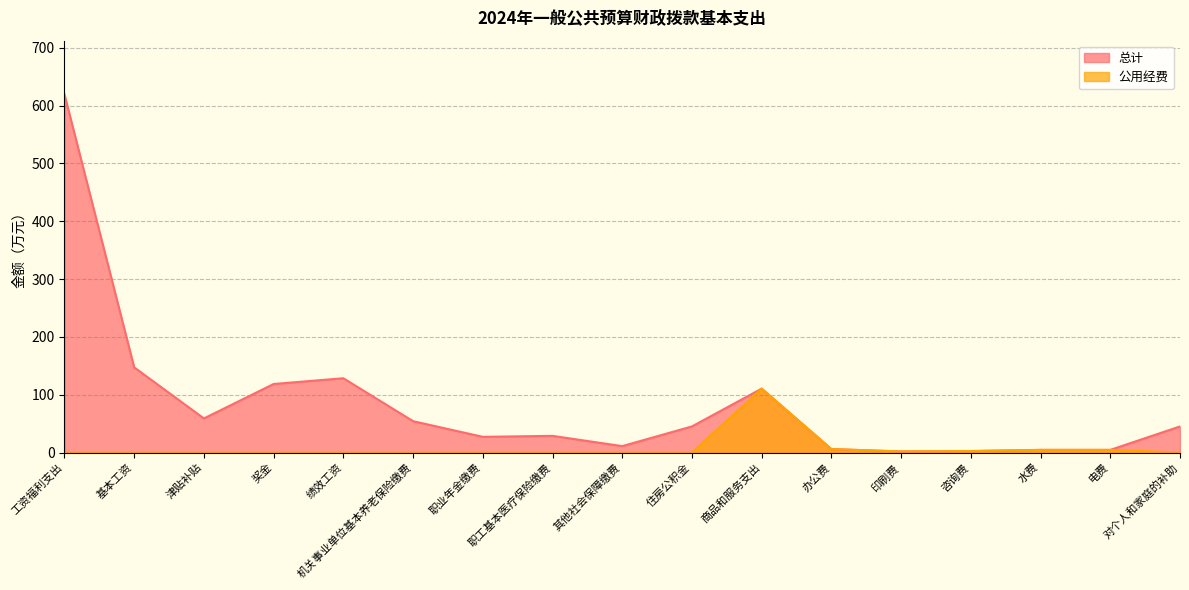

What value does the 总计 series have at 其他社会保障缴费?

11.1